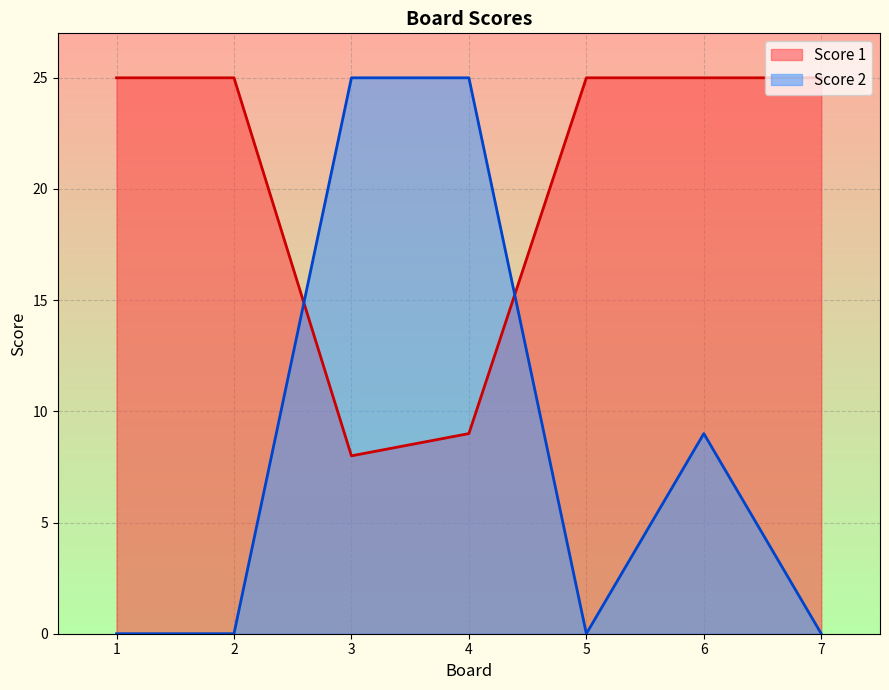

At how many categories does at least one series exceed 6?

7